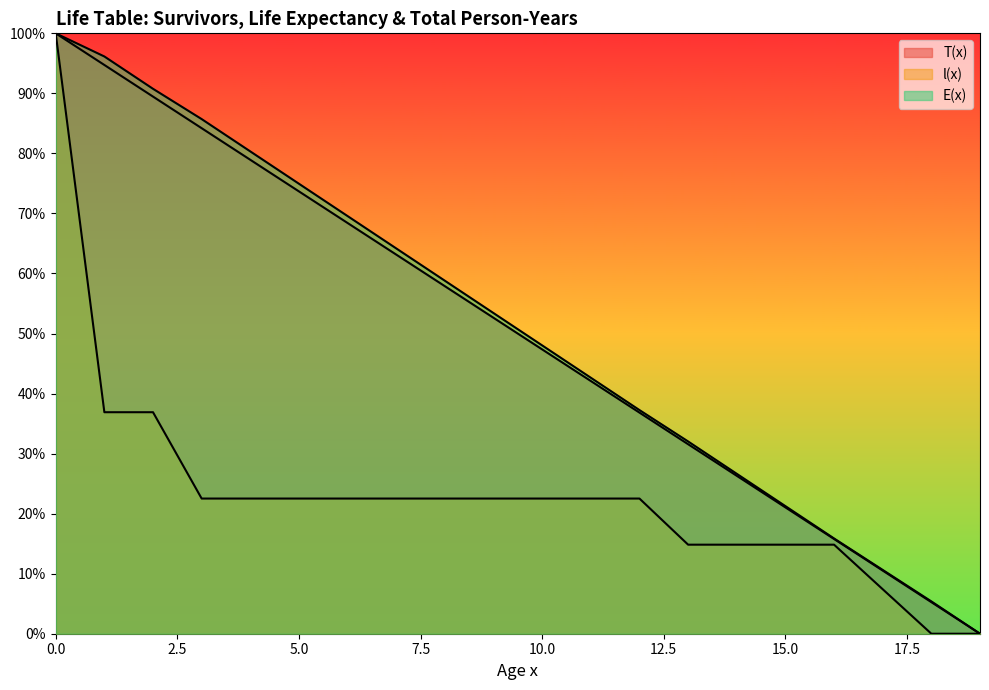

True or false: T(x) and E(x) intersect in this chart.

False